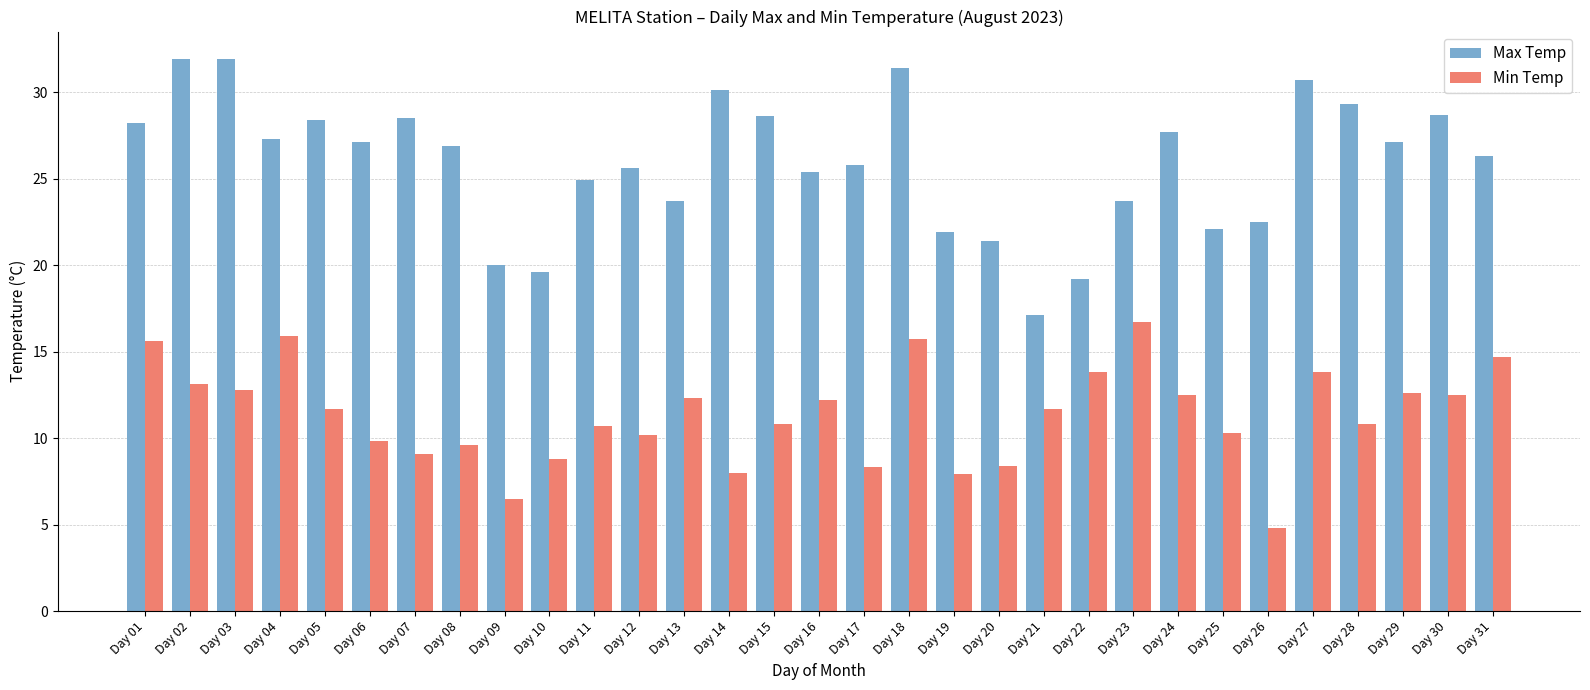

What is the minimum value shown in the chart?

4.8